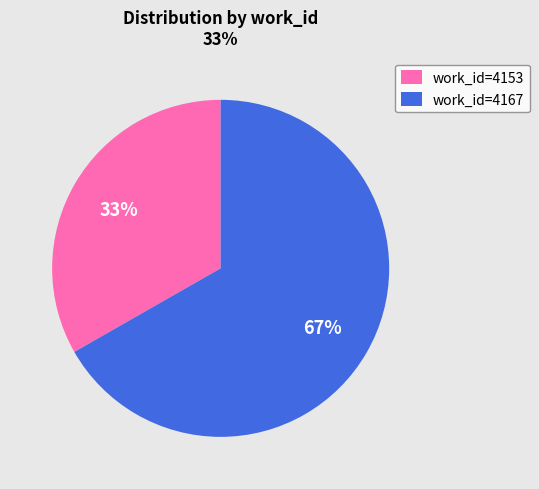

Which has a higher value, work_id=4167 or work_id=4153?

work_id=4167